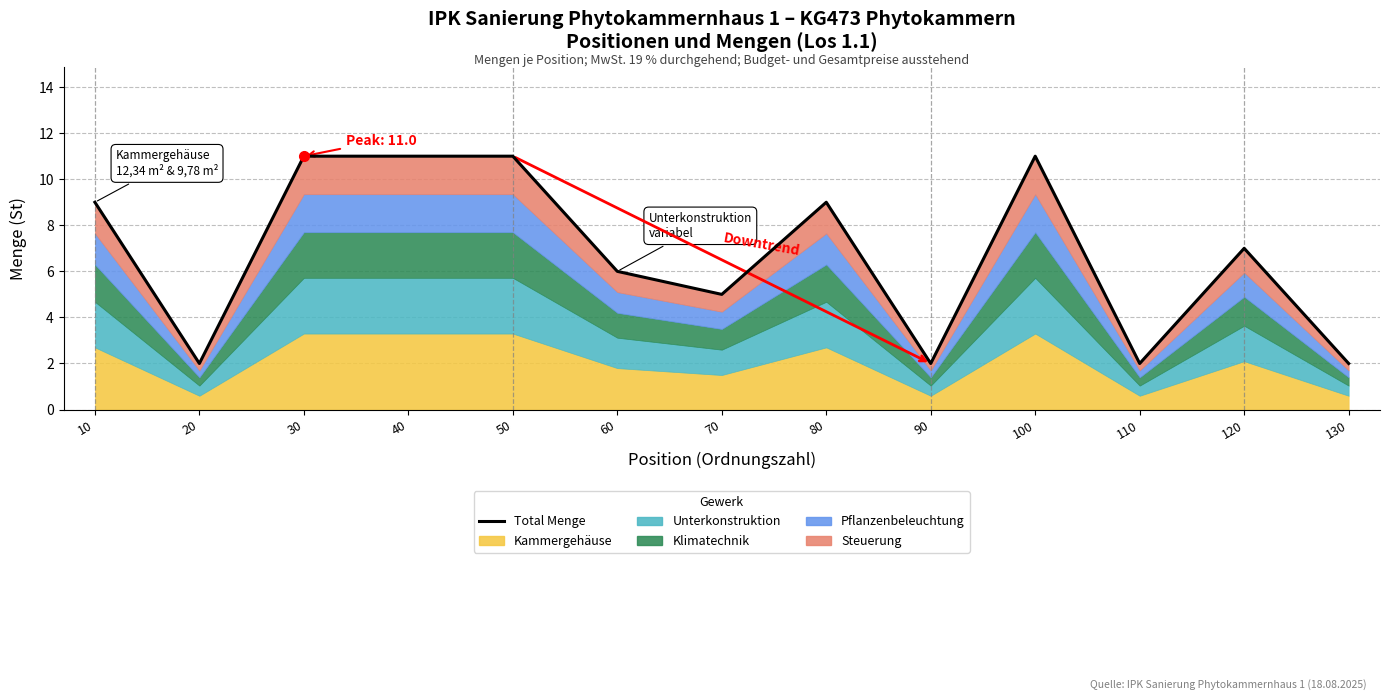

How many lines are shown in the chart?

1